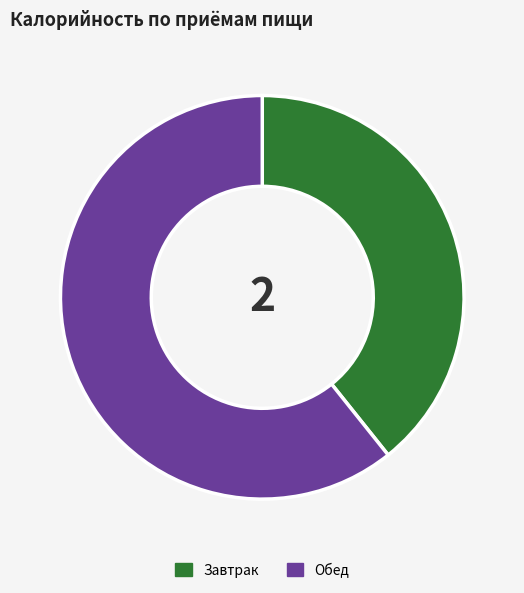

Combined, do Завтрак and Обед account for over 50%?

Yes